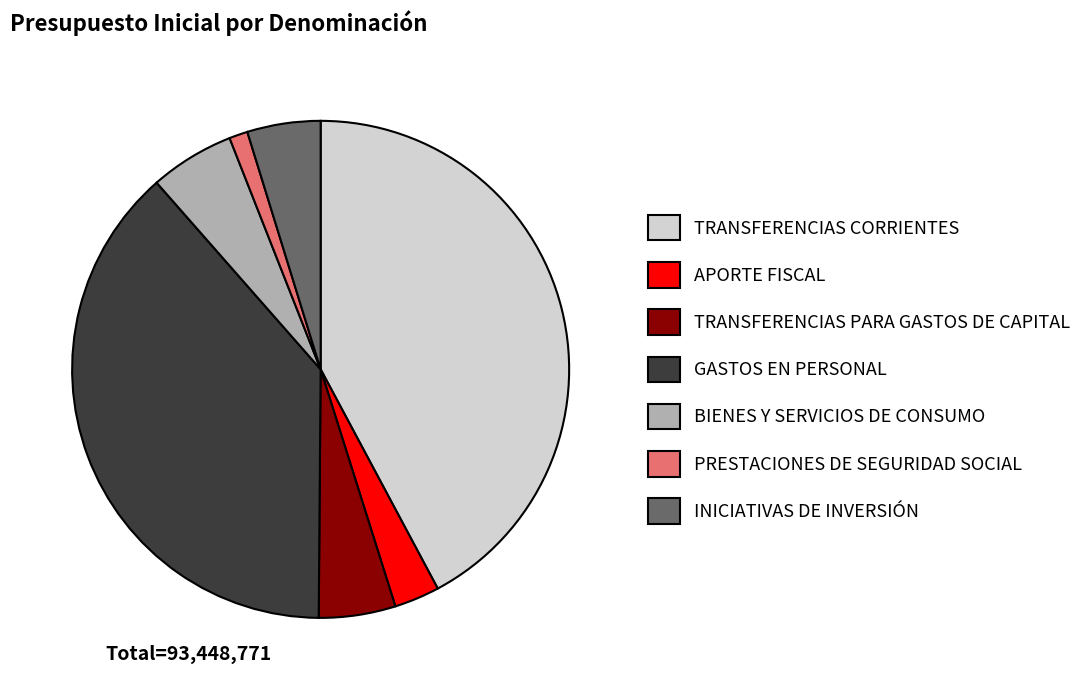

Combined, do GASTOS EN PERSONAL and TRANSFERENCIAS PARA GASTOS DE CAPITAL account for over 50%?

No